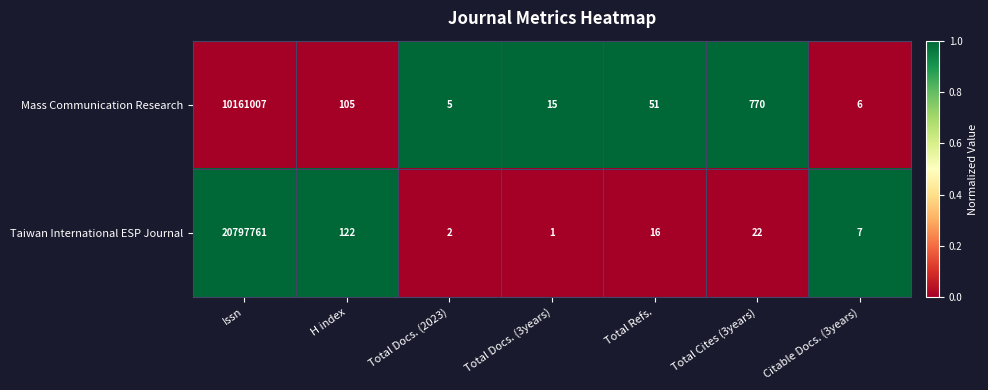

Which series has the largest total across all categories?

Taiwan International ESP Journal